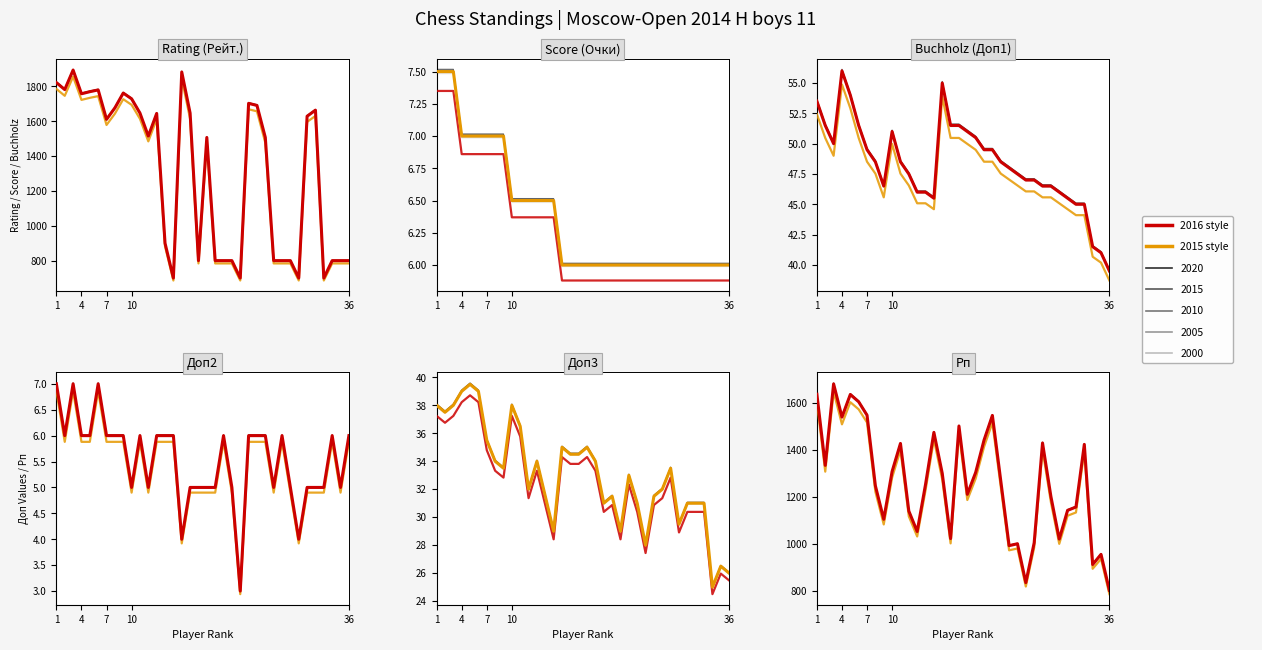

Between 20 and 12, which is larger?

12